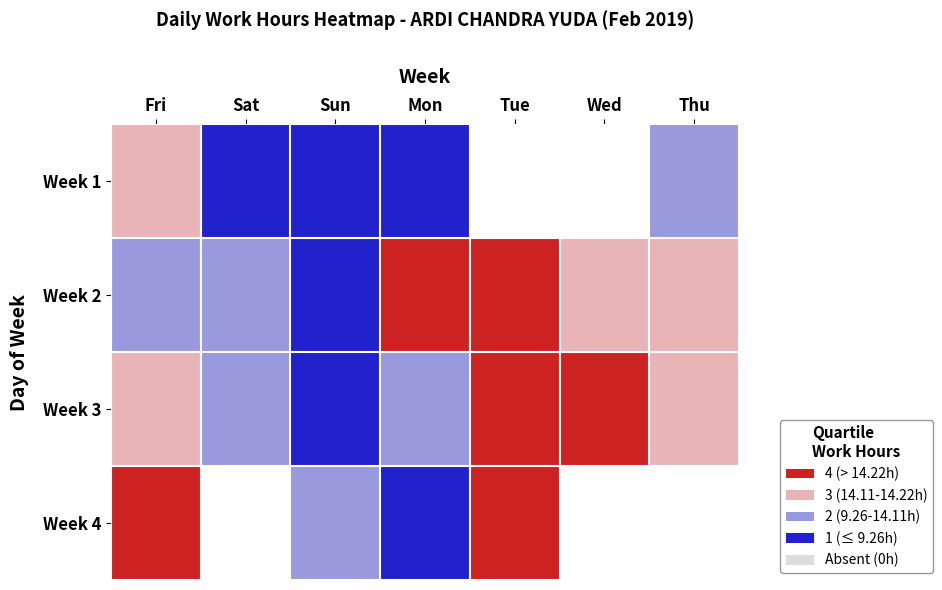

How many data points in Week 3 are above 3?

2